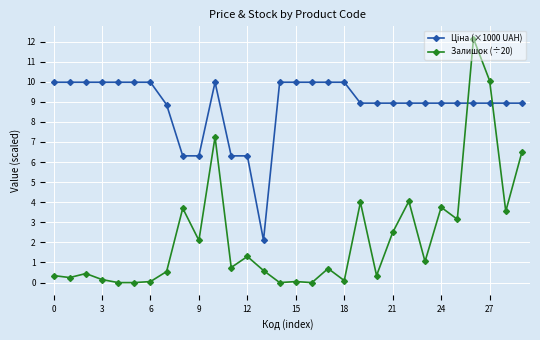

What is the average value of the Залишок (÷20) series?

2.3